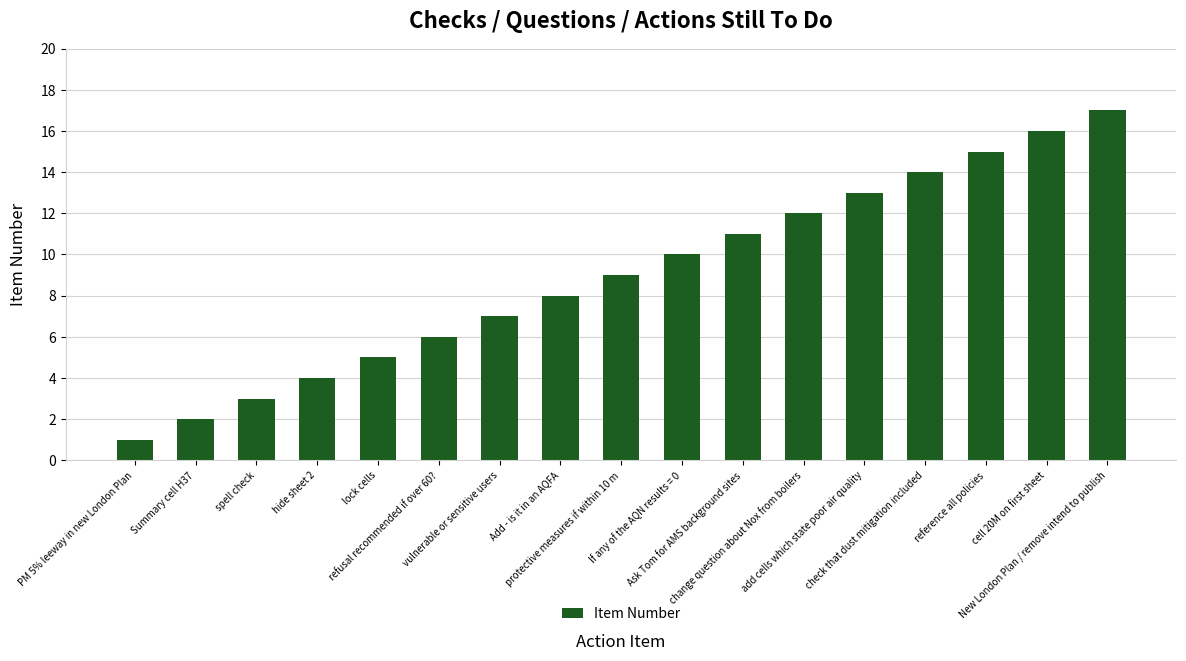

The value at cell 20M on first sheet is 3. True or false?

False